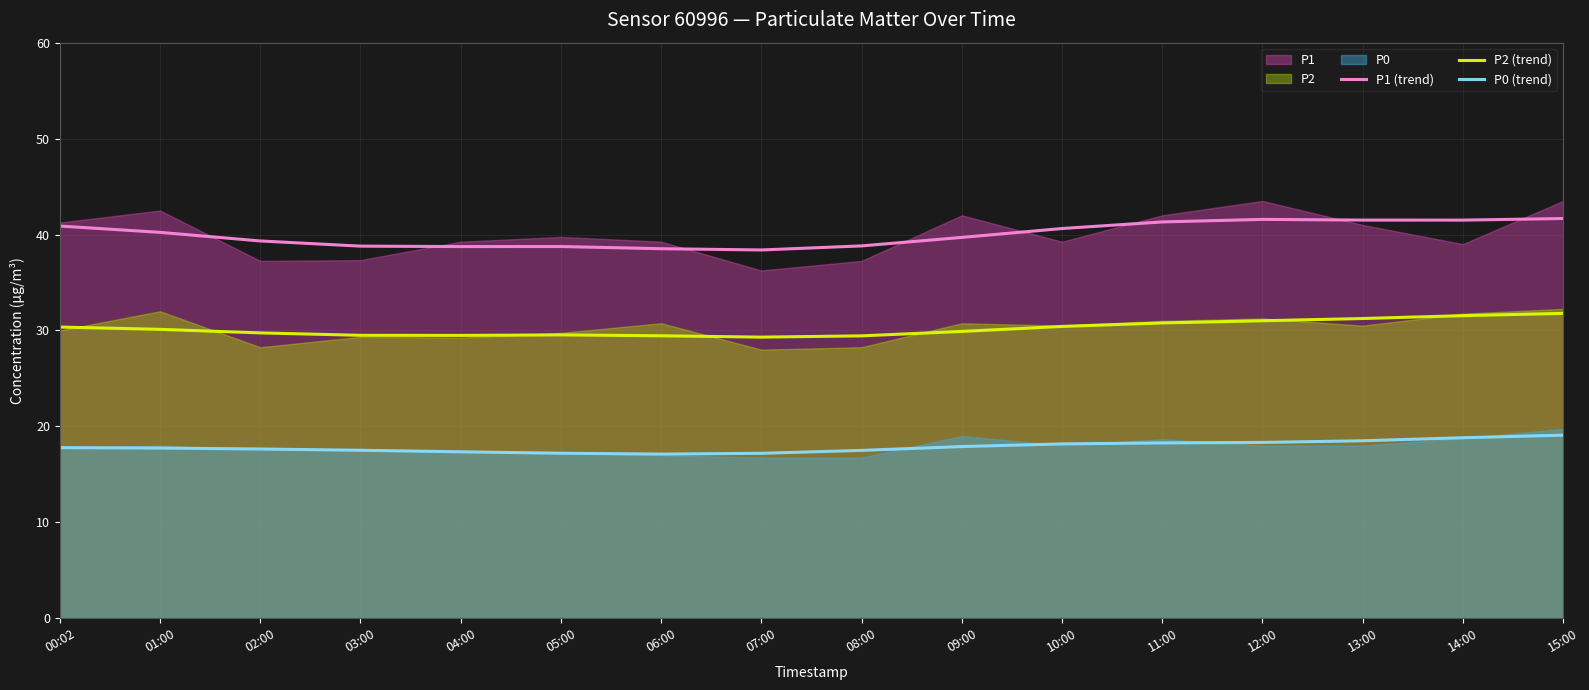

What is the value of the P0 (trend) point at the 5th from the left?

17.4